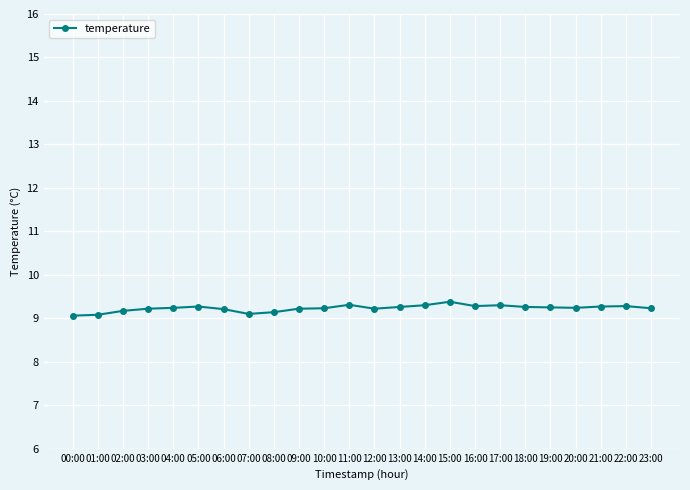

What is the difference between the values at 14:00 and 02:00?

0.1